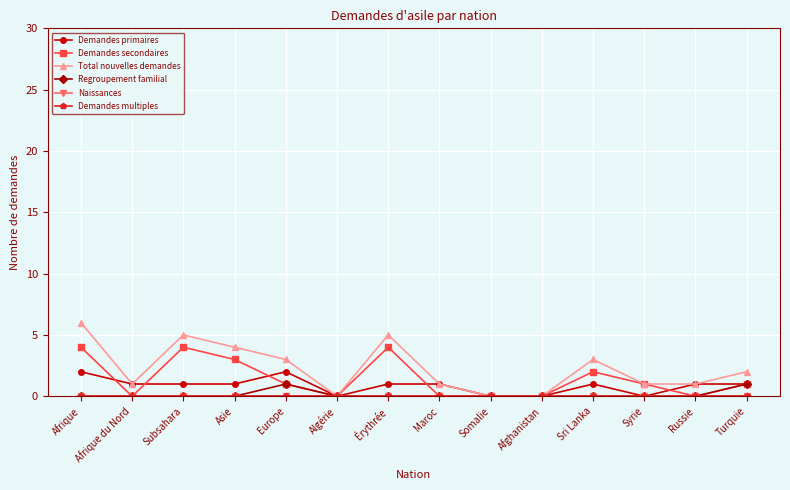

What is the label of the 7th point from the right?

Maroc